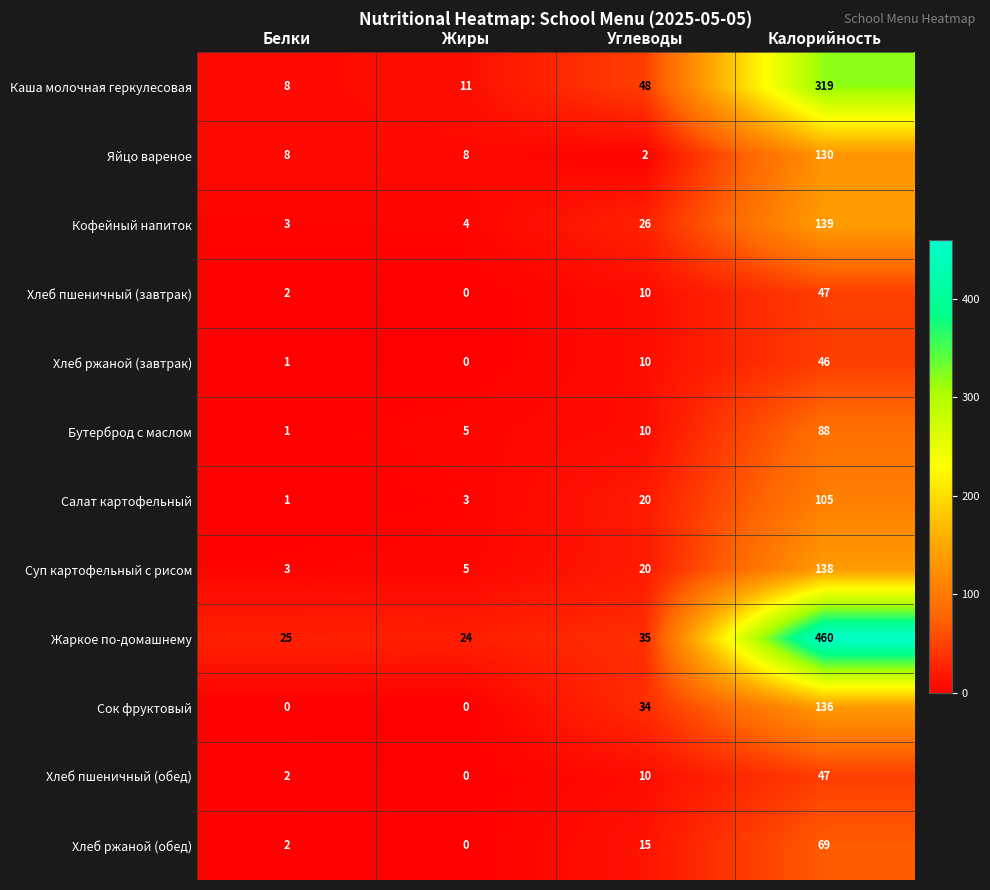

What is the total value across all series at Калорийность?

1724